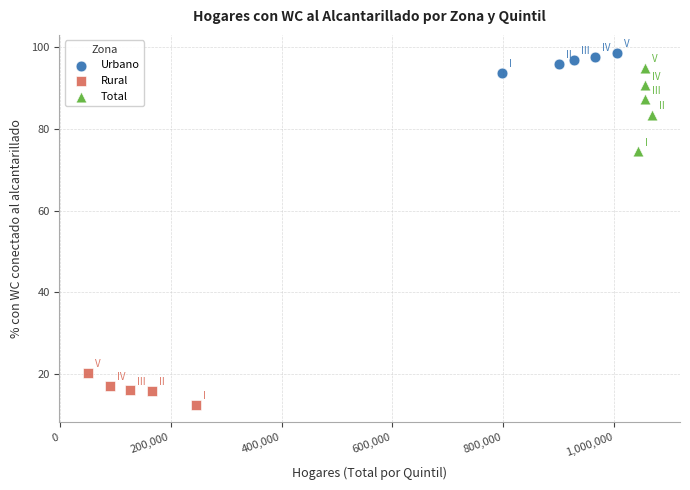

Which series reaches the maximum Y coordinate?

Urbano